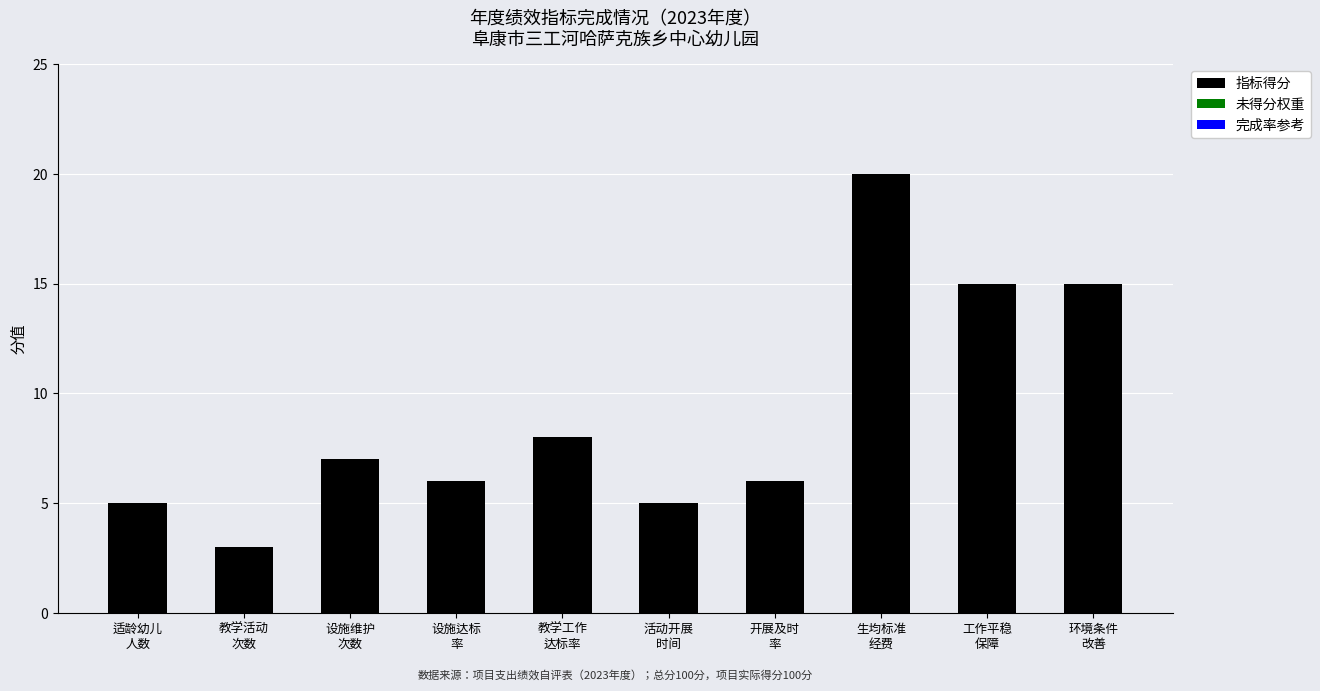

What is the greatest value displayed?

20